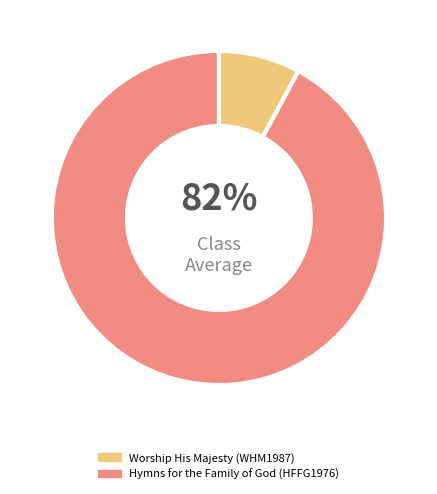

How much of the chart is everything except Hymns for the Family of God (HFFG1976)?

7.9%